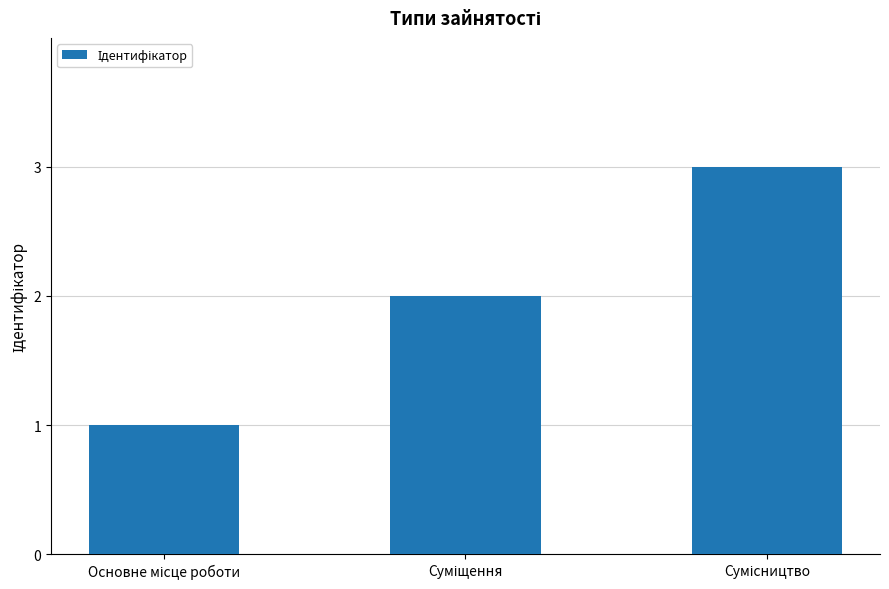

What is the sum of all values?

6